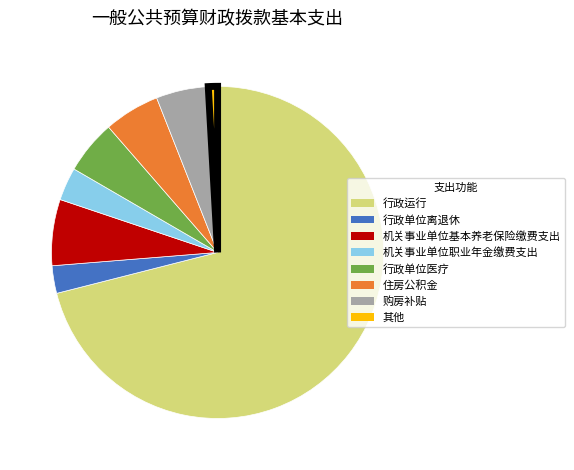

Do 机关事业单位职业年金缴费支出 and 其他 together represent more than half of the pie?

No